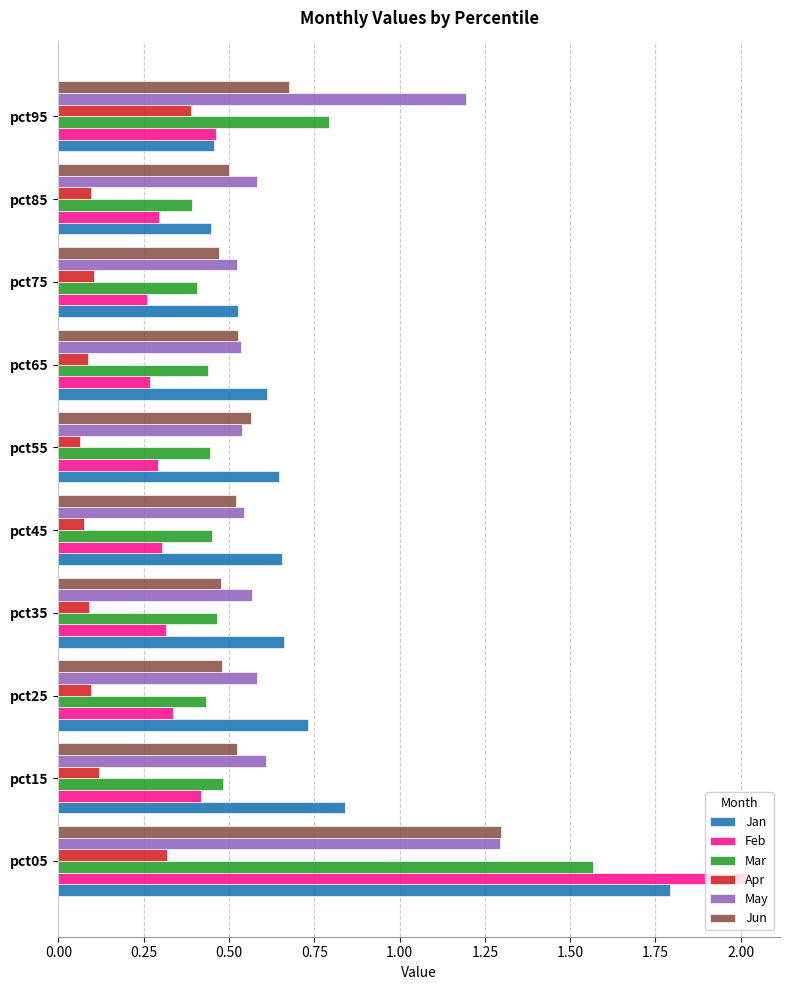

What is the difference between the maximum and minimum values in the Jan series?

1.3